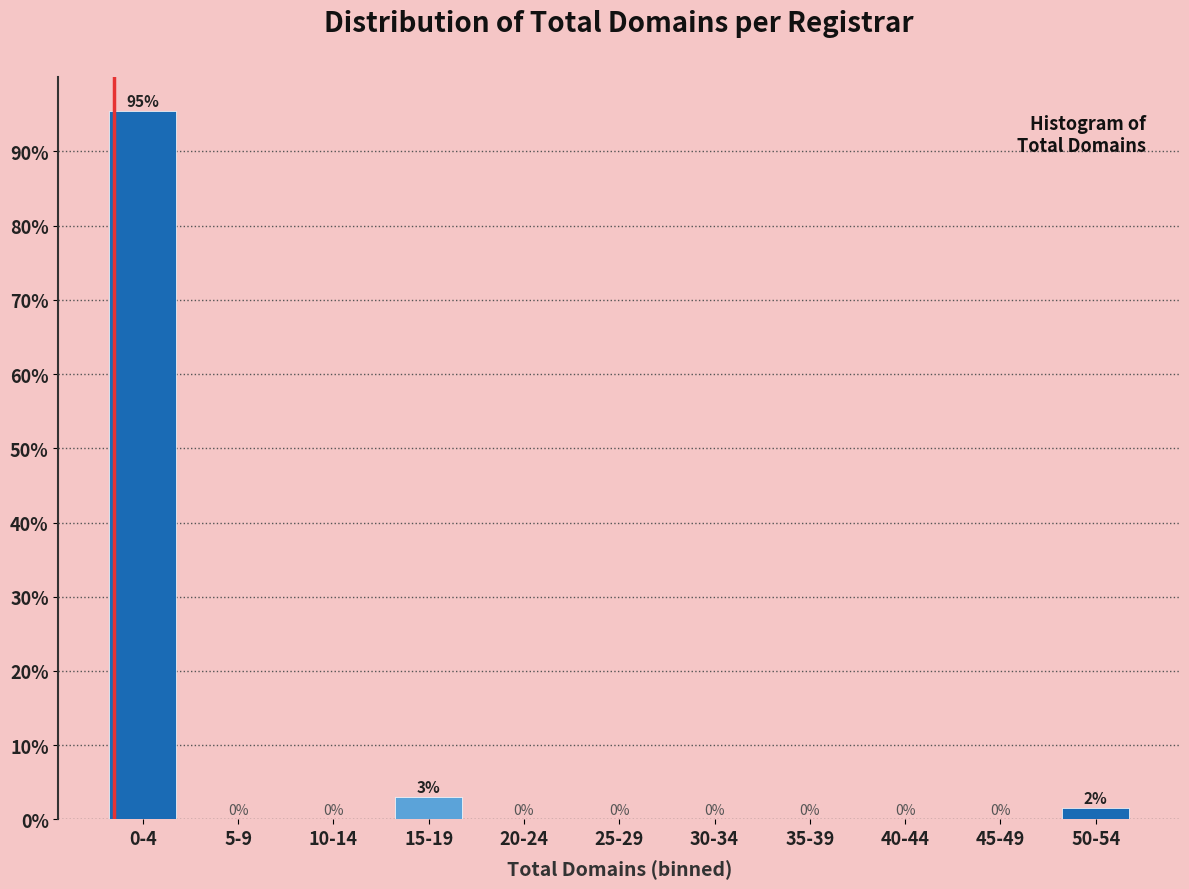

Is it true that the value at 0-4 is 154.2?

False